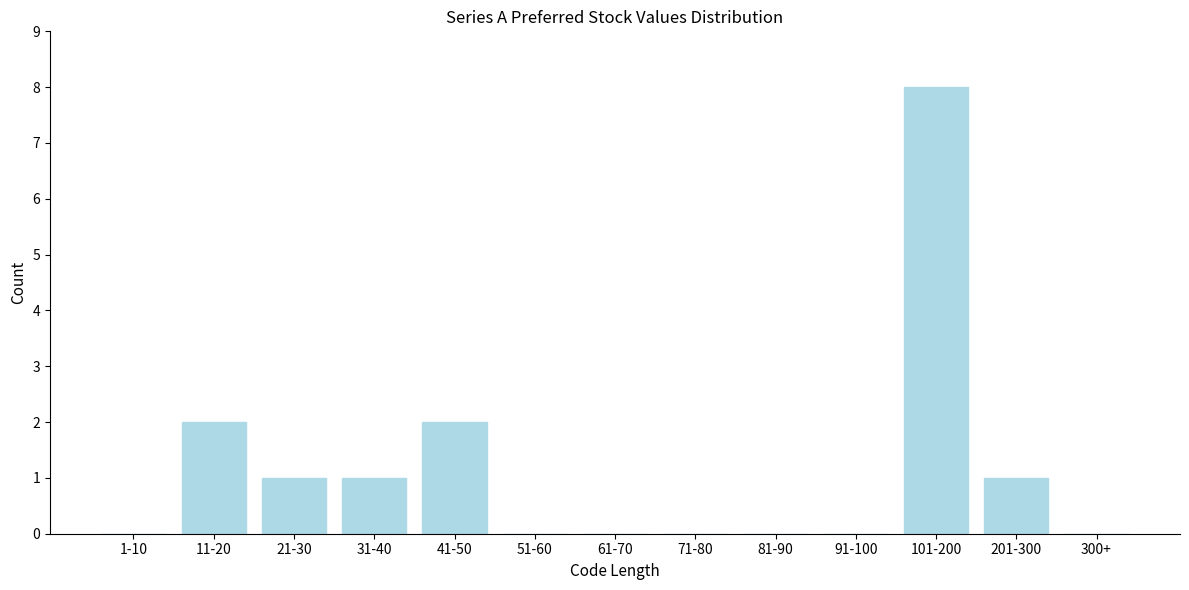

Reading right to left, transcribe all the data shown in this chart.

300+=0	201-300=1	101-200=8	91-100=0	81-90=0	71-80=0	61-70=0	51-60=0	41-50=2	31-40=1	21-30=1	11-20=2	1-10=0